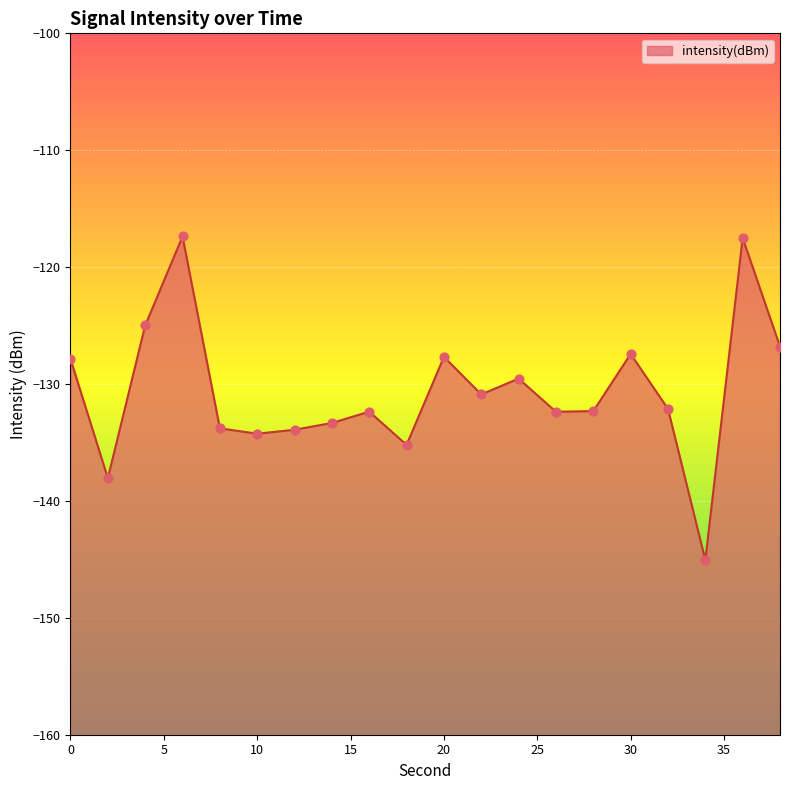

What is the change in value from 12 to 26?

+1.5